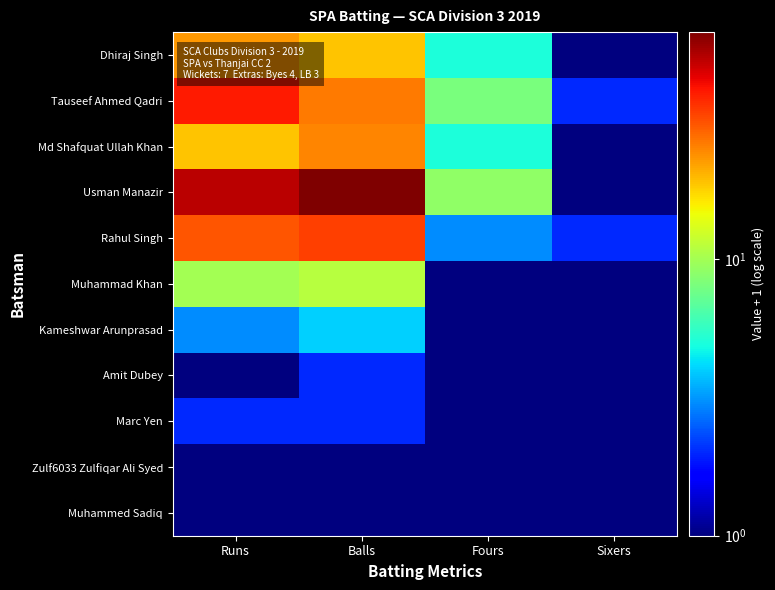

Rank the series by their maximum value, from highest to lowest.

Usman Manazir, Tauseef Ahmed Qadri, Rahul Singh, Md Shafquat Ullah Khan, Dhiraj Singh, Muhammad Khan, Kameshwar Arunprasad, Amit Dubey, Marc Yen, Zulf6033 Zulfiqar Ali Syed, Muhammed Sadiq